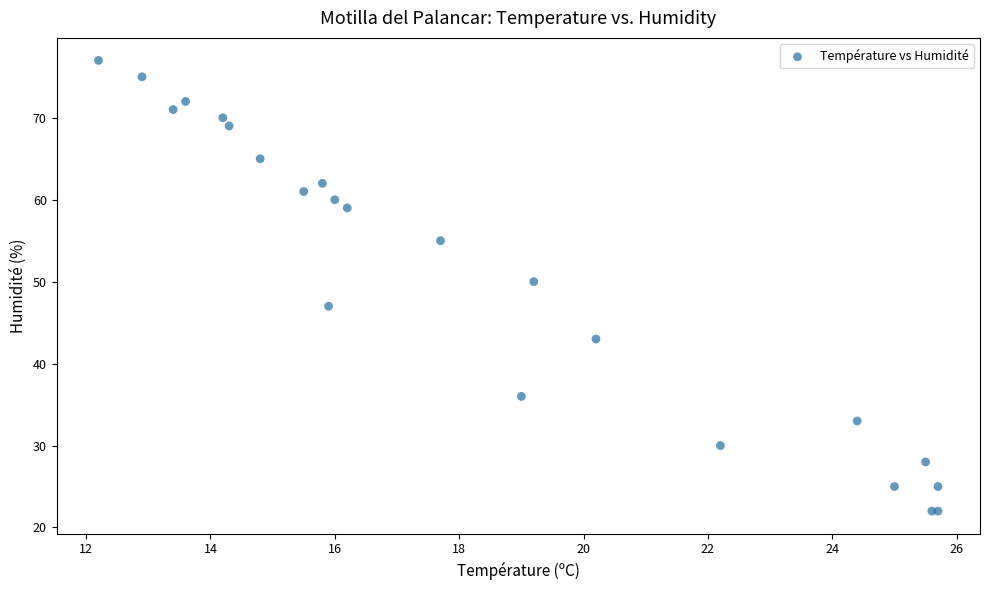

What Y value in the scatter plot is closest to 49?

50